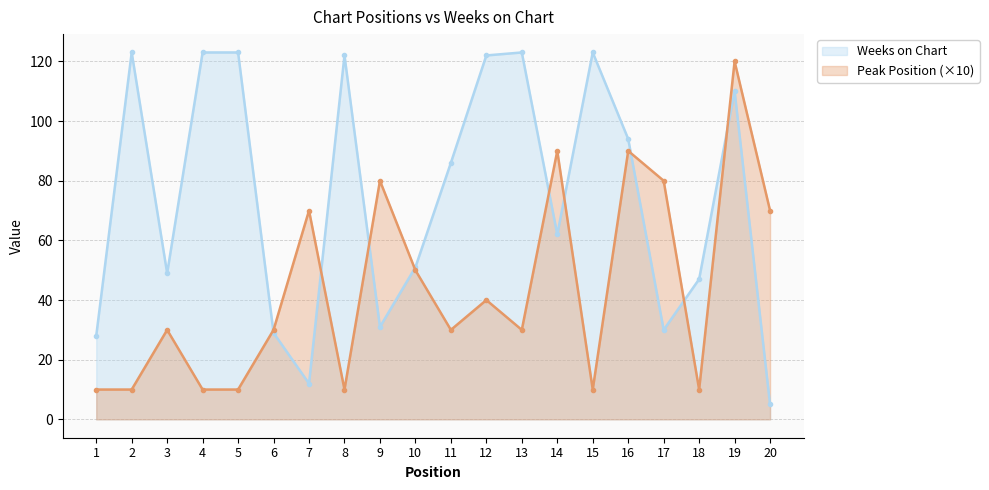

List the labels in order of Peak Position value, smallest first.

1, 2, 4, 5, 8, 15, 18, 3, 6, 11, 13, 12, 10, 7, 20, 9, 17, 14, 16, 19